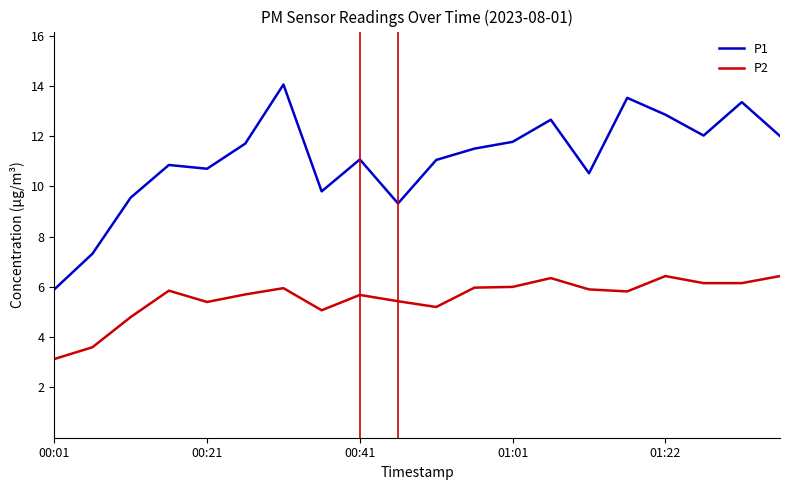

True or false: P2 and P1 intersect in this chart.

False